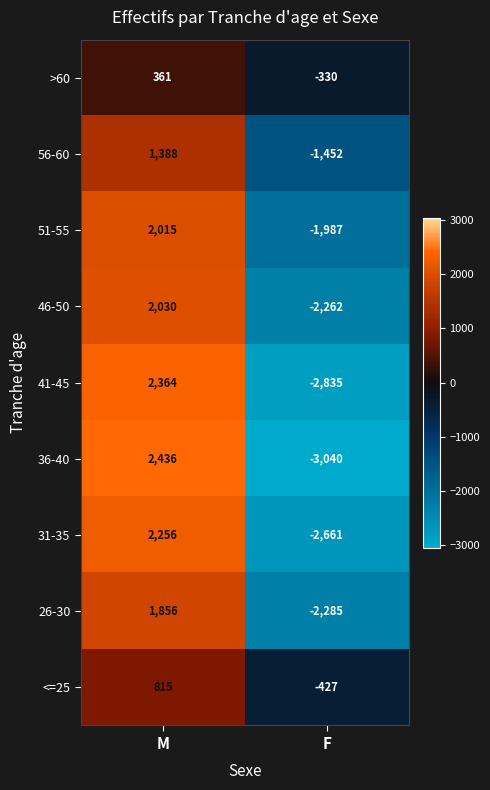

What is the average value of the 51-55 series?

14